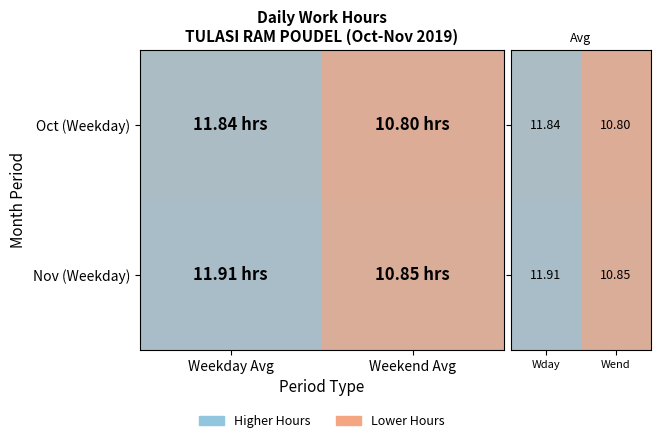

Which series has the largest total across all categories?

Nov (Weekday)